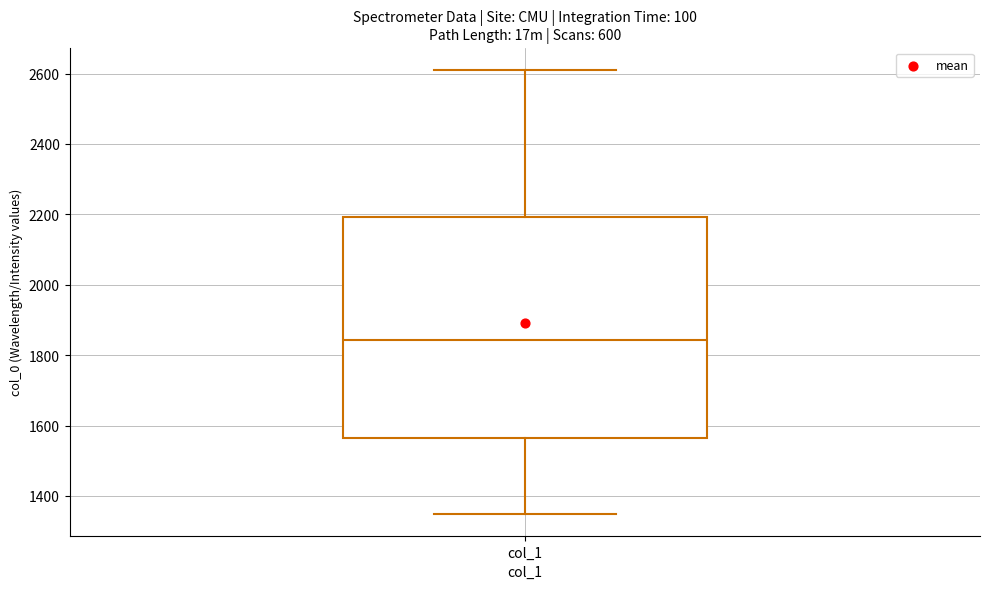

Transcribe this box plot: give where the median line is, the range the box spans, and where the two whiskers end, as read against the y-axis. The values are not printed on the chart, so give them approximately, as read against the axis.

median 1840, box 1560 to 2200, whiskers 1360 to 2620